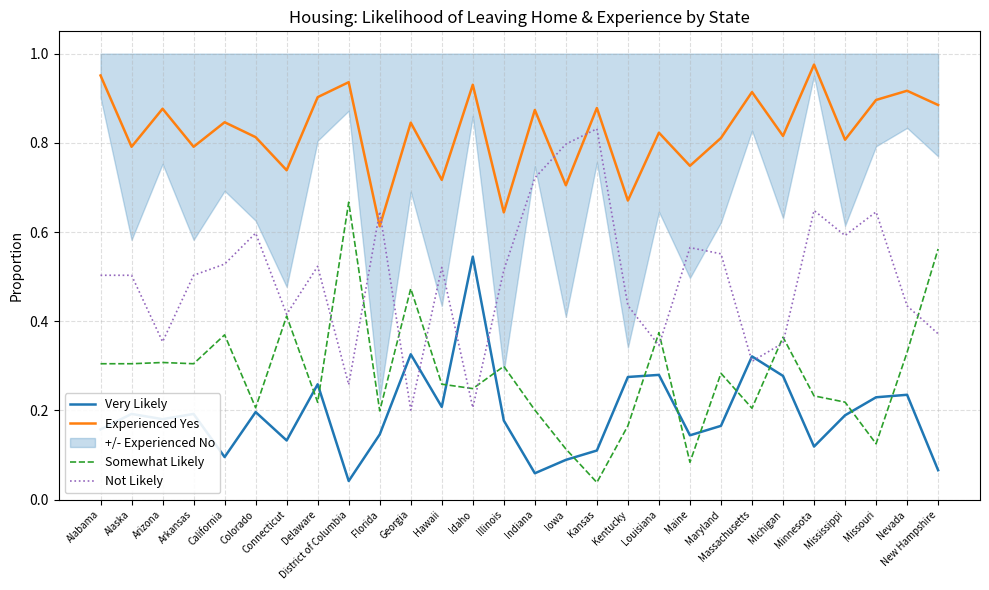

Where is Very Likely nearest to the value 0?

District of Columbia